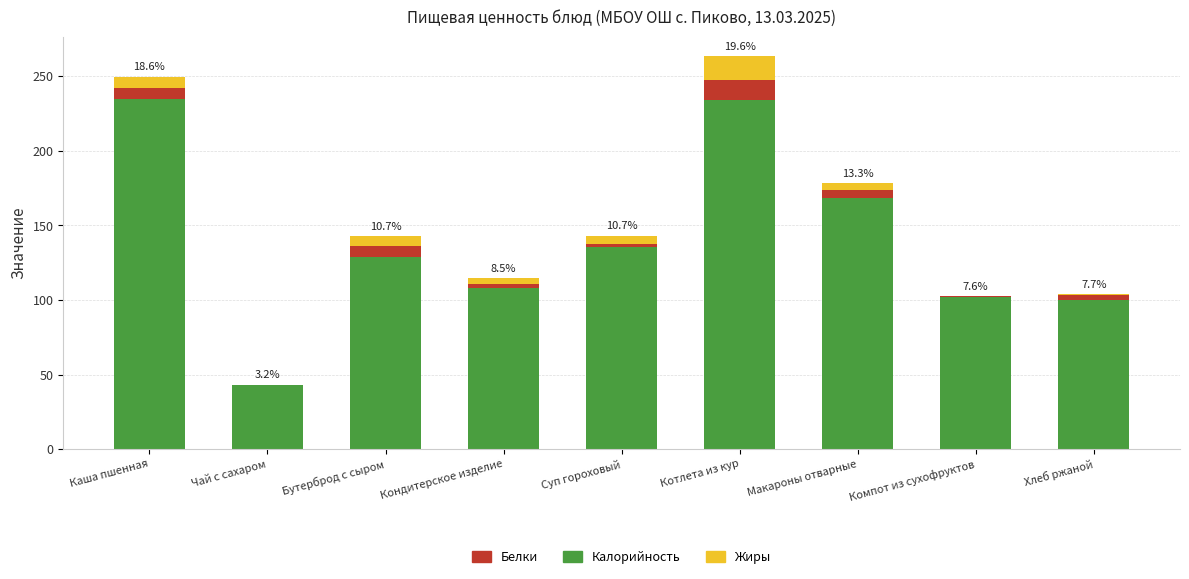

What is the highest value of the Калорийность series?

235.0